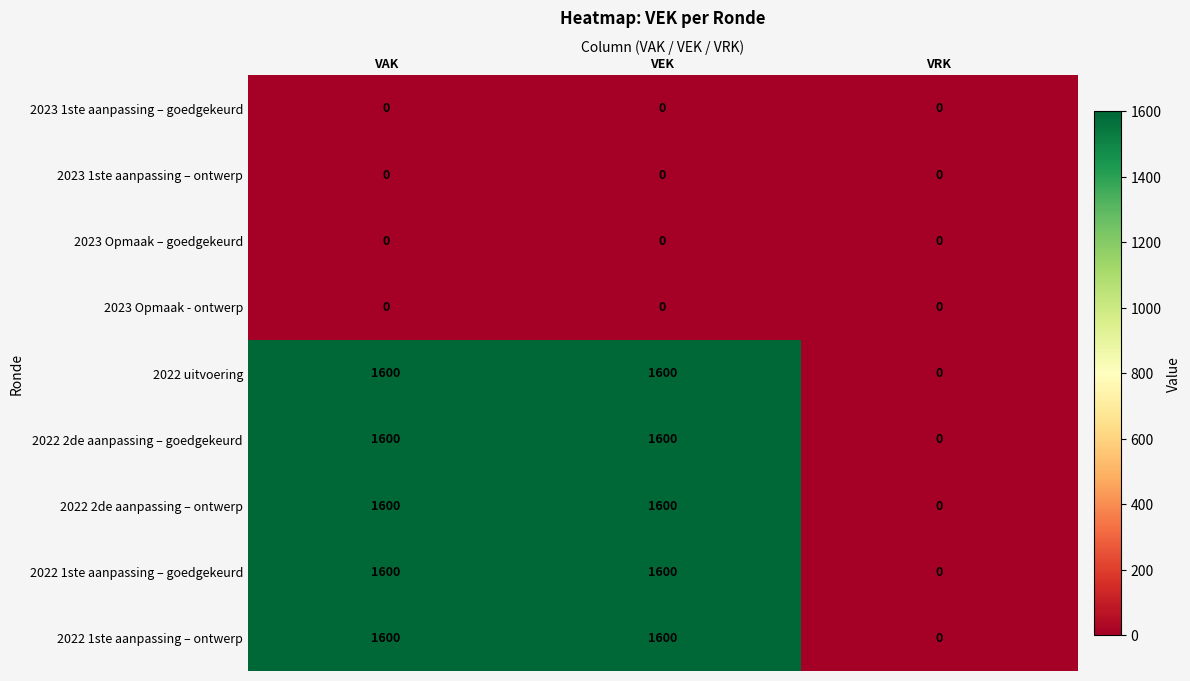

Is it true that 2022 2de aanpassing – goedgekeurd equals 2752 at VEK?

False